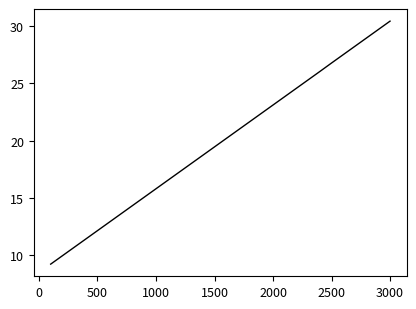

What is the maximum value shown in the chart?

30.4